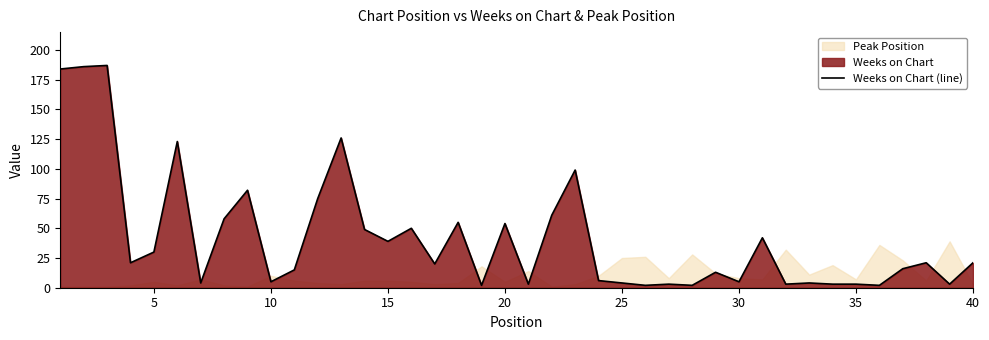

How many values exceed 21?

17